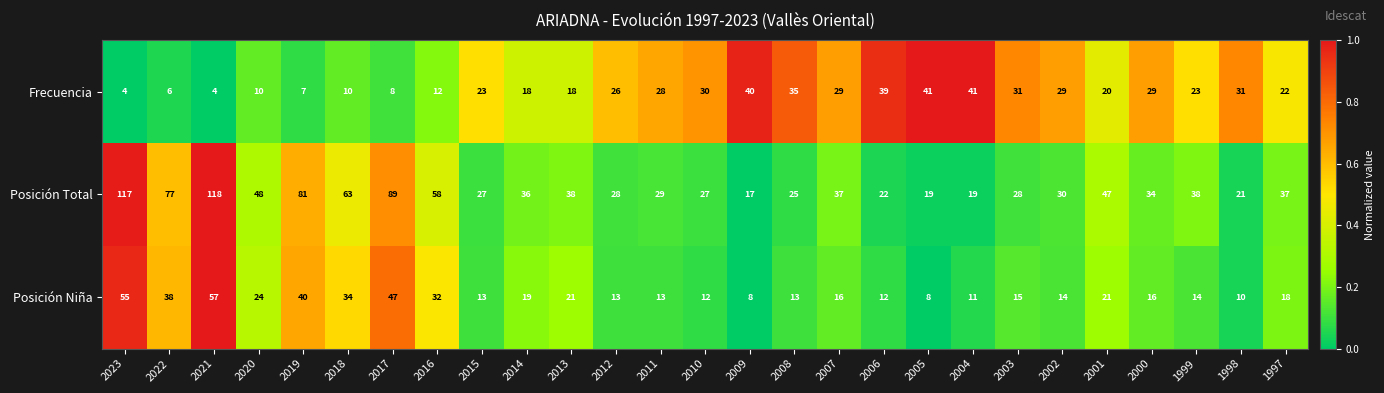

List the series in order of their peak value, highest first.

Posición Total, Posición Niña, Frecuencia